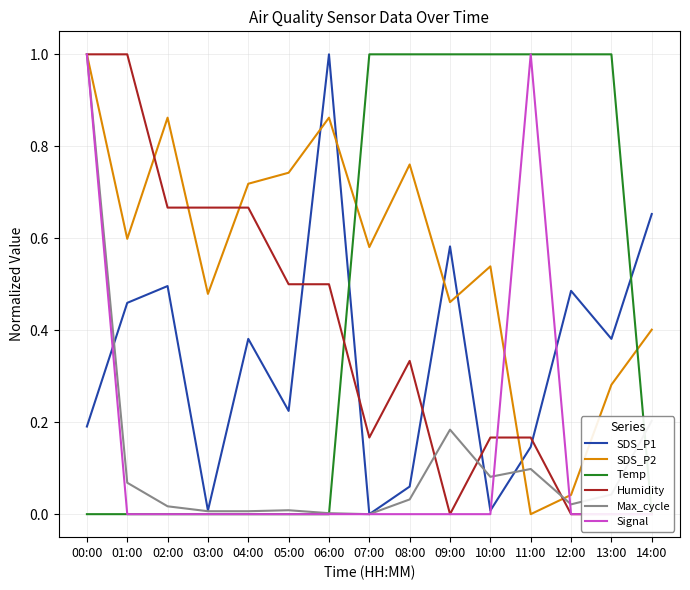

What position from the left is 07:00?

8